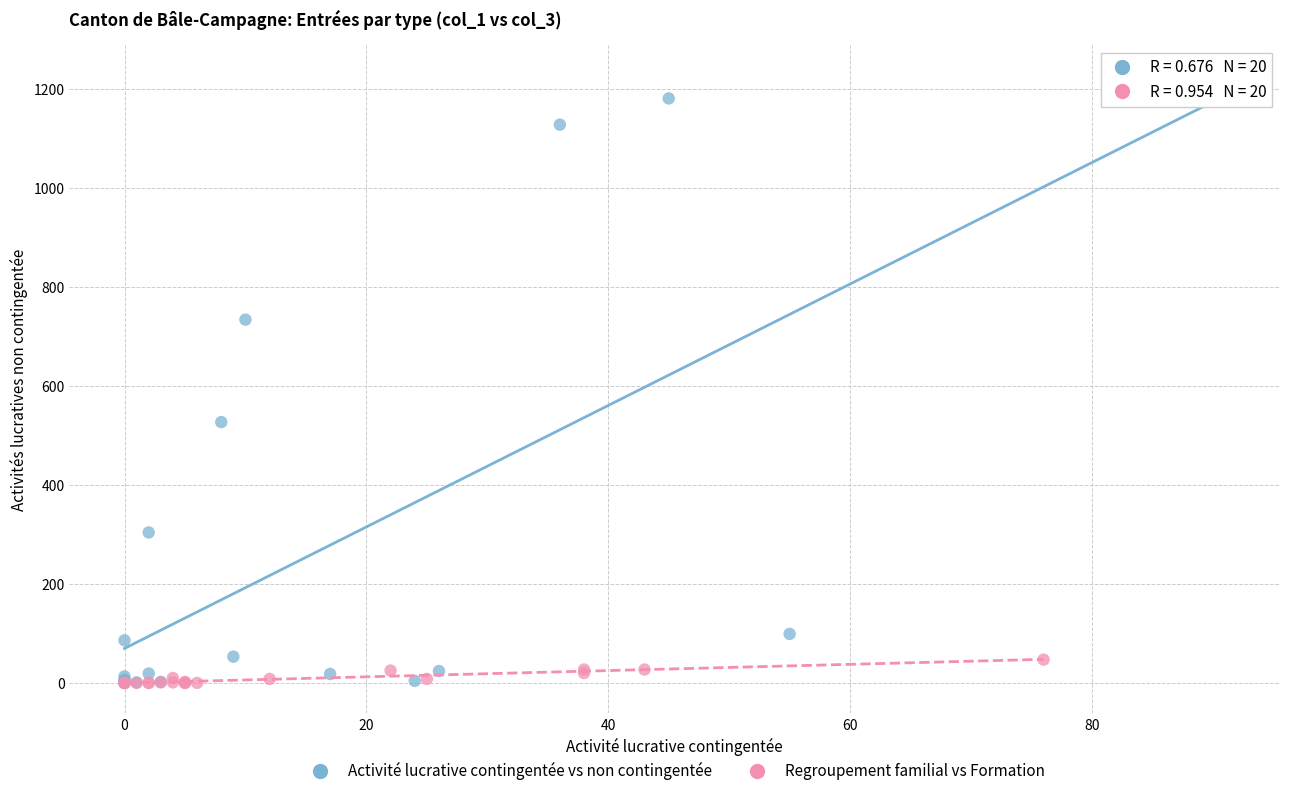

What are all the series names shown in the legend?

Activité lucrative contingentée vs non contingentée, Regroupement familial vs Formation